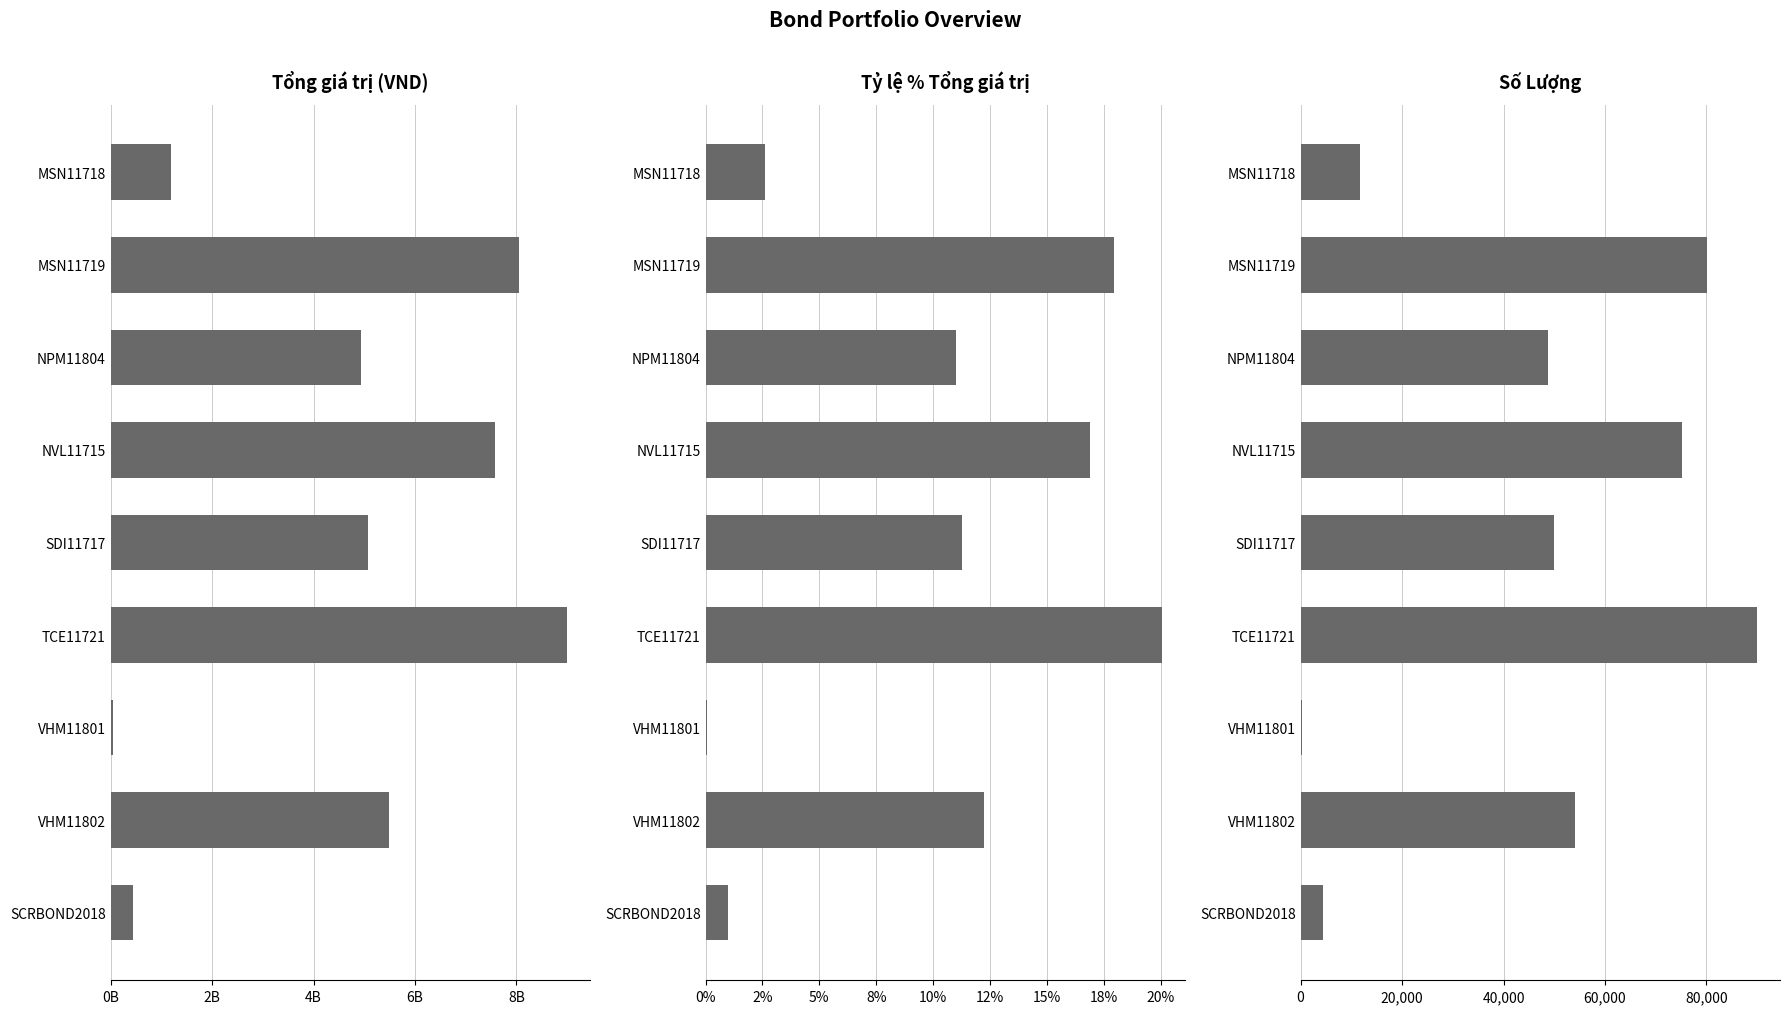

True or false: Tổng giá trị (VND) has a value of 4927889153.0 at NPM11804.

True